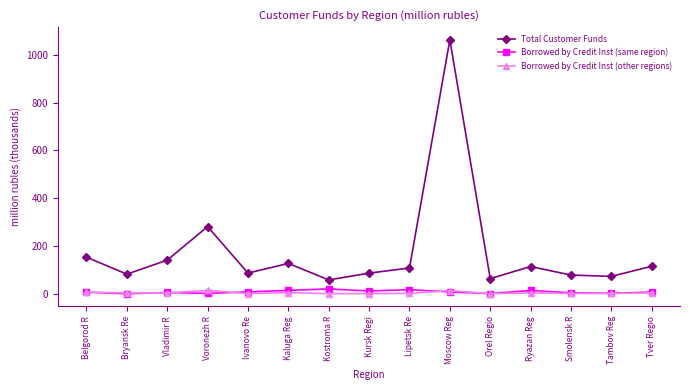

Is it true that Total Customer Funds equals 67.8 at Ryazan Reg?

False